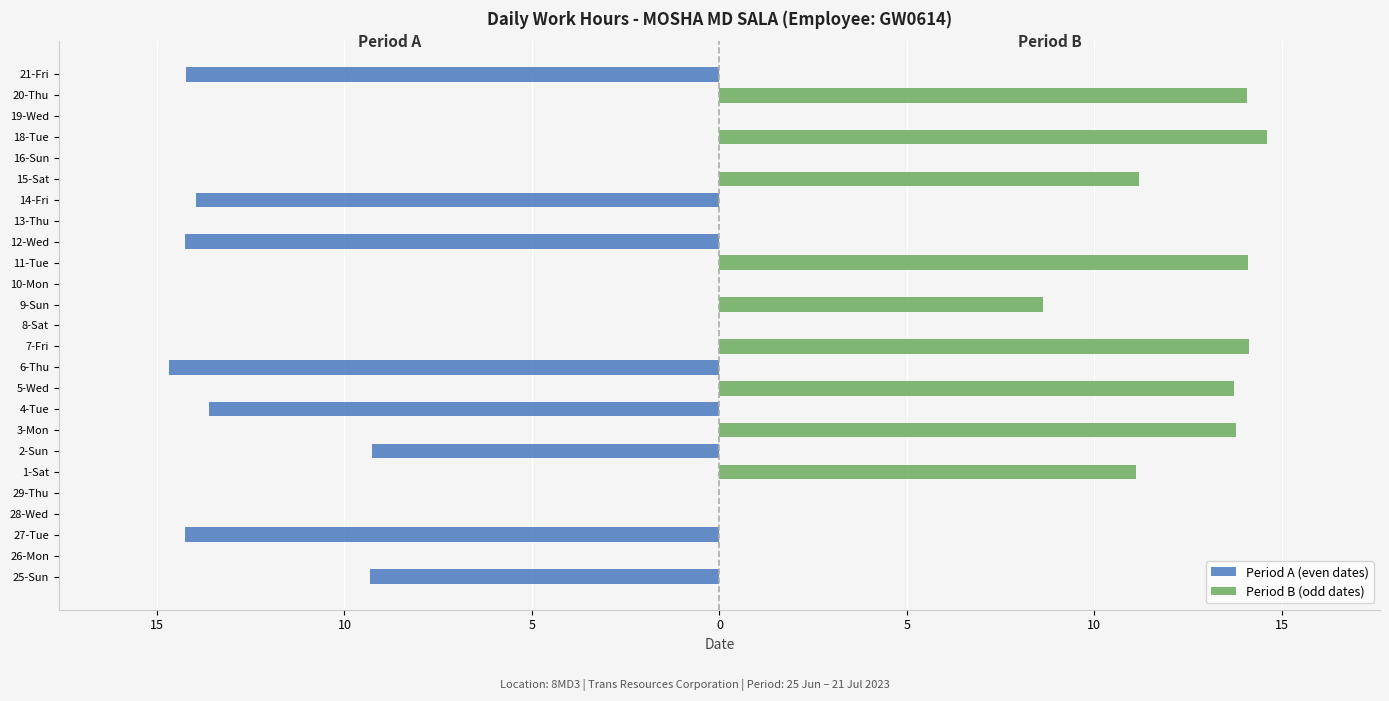

How many data points does each series have?

25